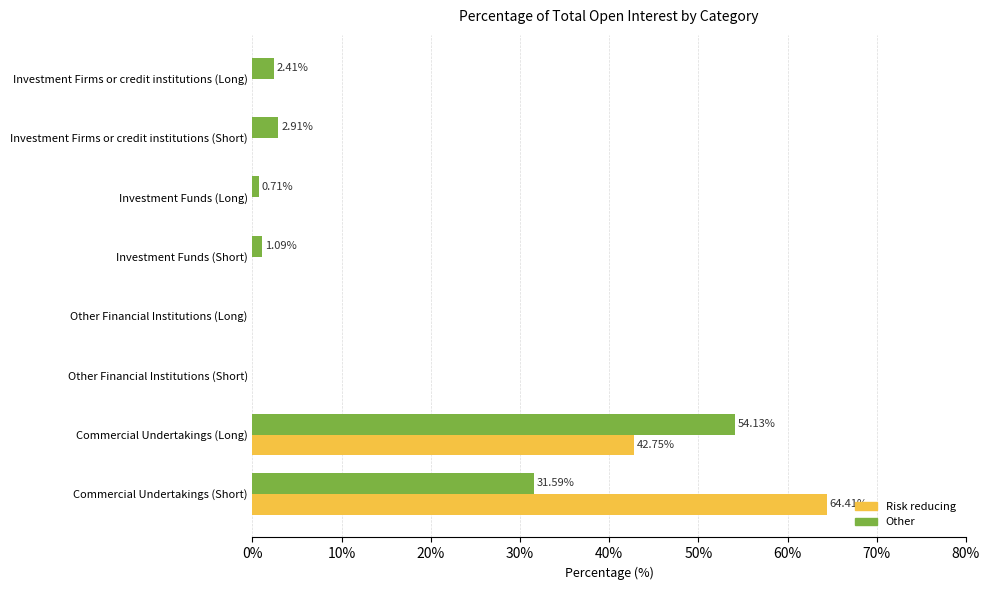

Which series has the largest total across all categories?

Risk reducing